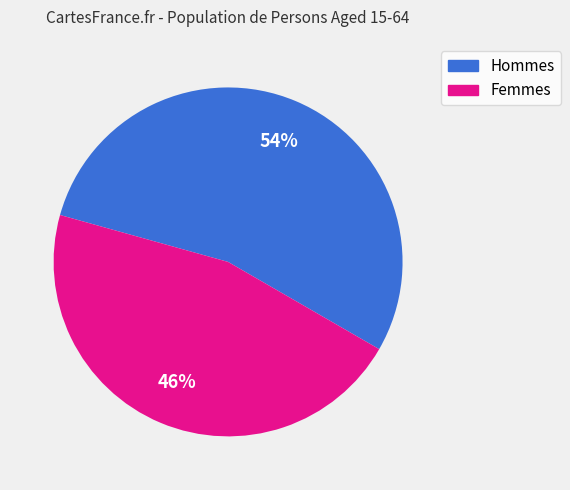

The Femmes slice represents 46% of the pie. True or false?

True